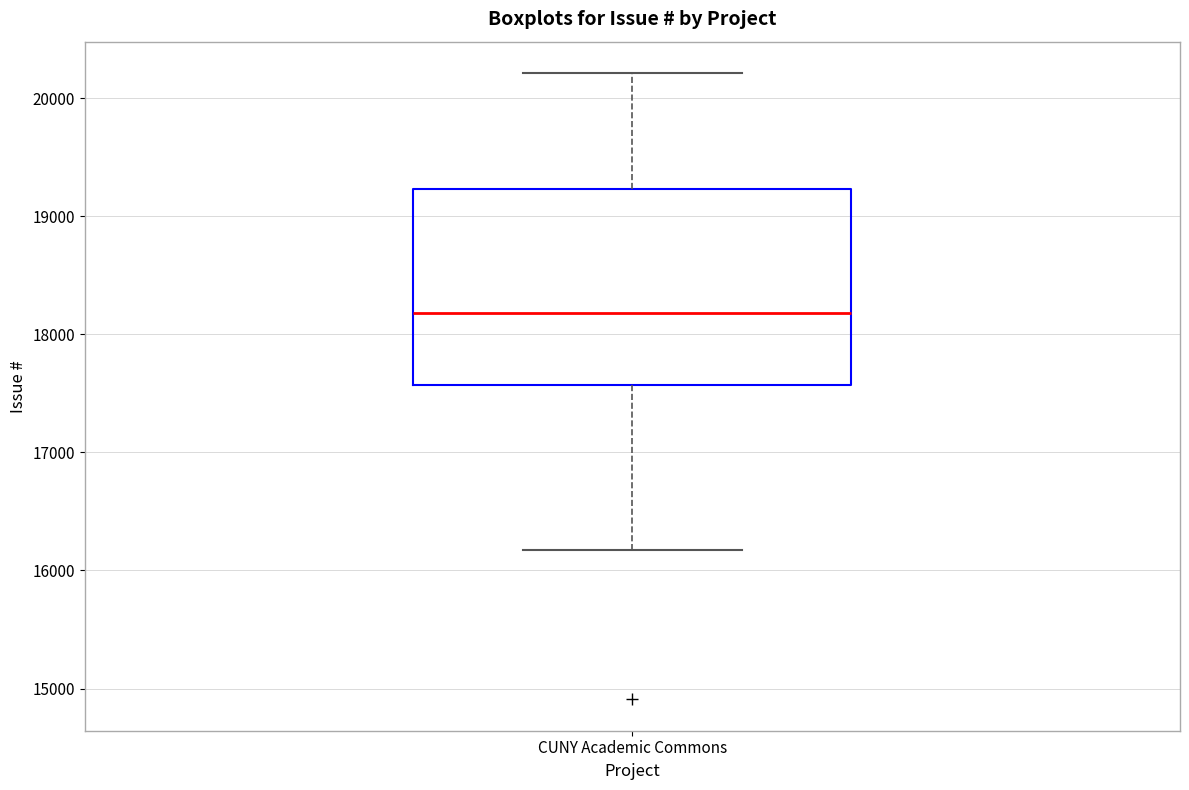

Read this box plot against the y-axis: the position of the median line, the range covered by the box, and the ends of both whiskers. The values are not printed on the chart, so give them approximately, as read against the axis.

median 18200, box 17600 to 19200, whiskers 16200 to 20200